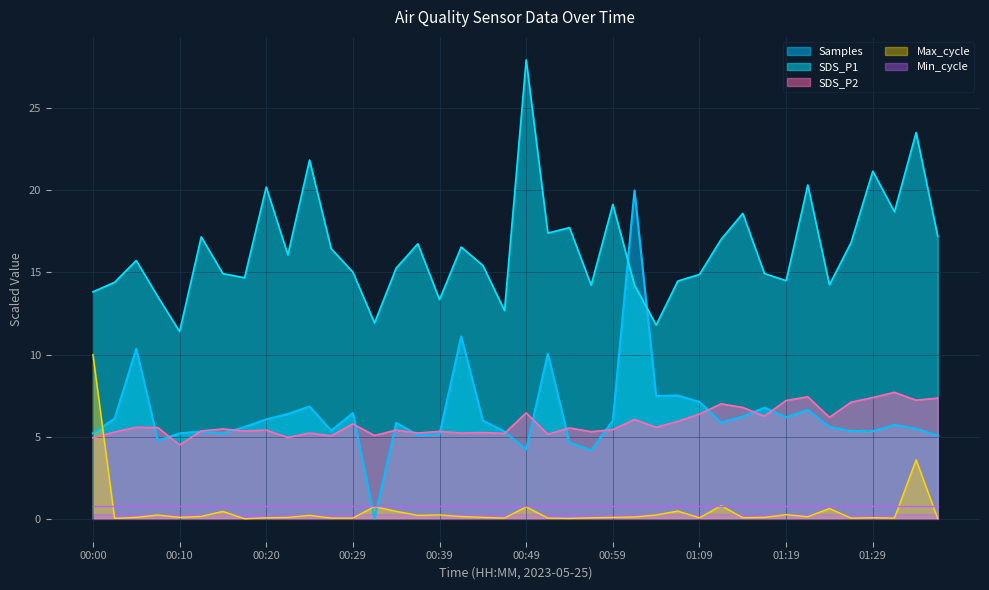

How many lines are shown in the chart?

5